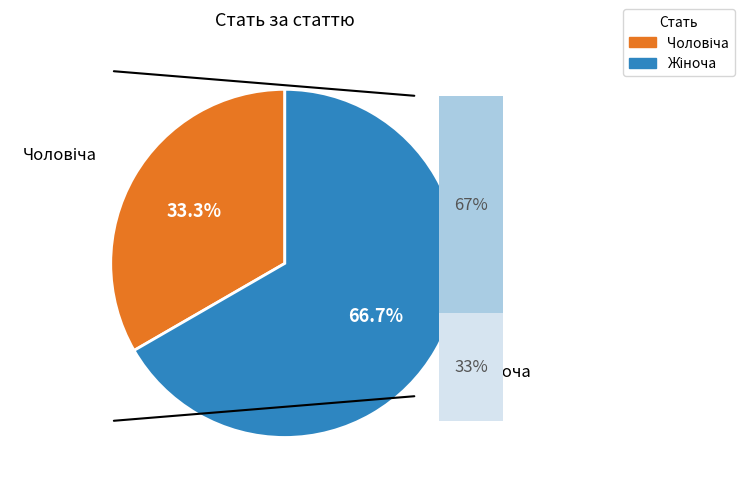

Count the number of slices in the pie.

2